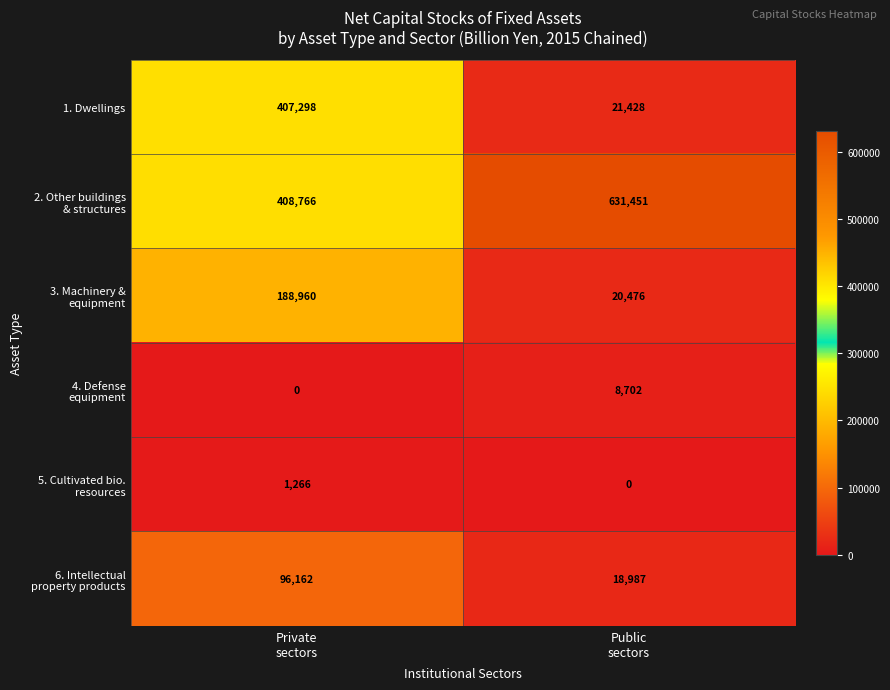

What is the maximum value shown in the chart?

631451